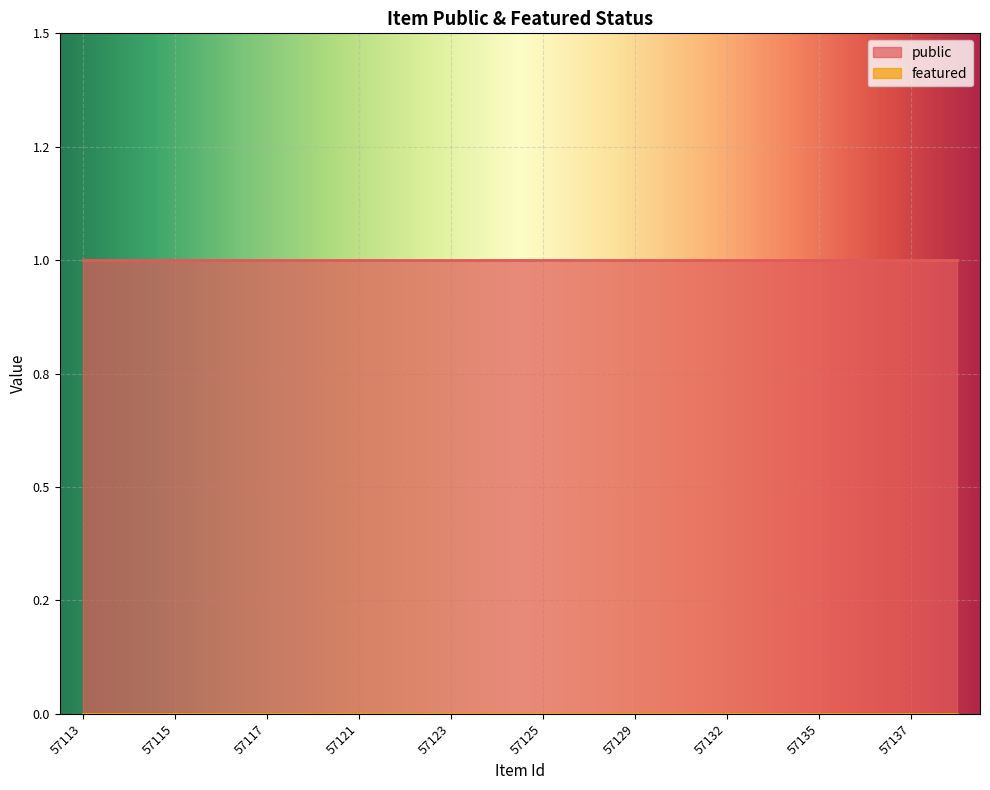

How many data points does each series have?

20